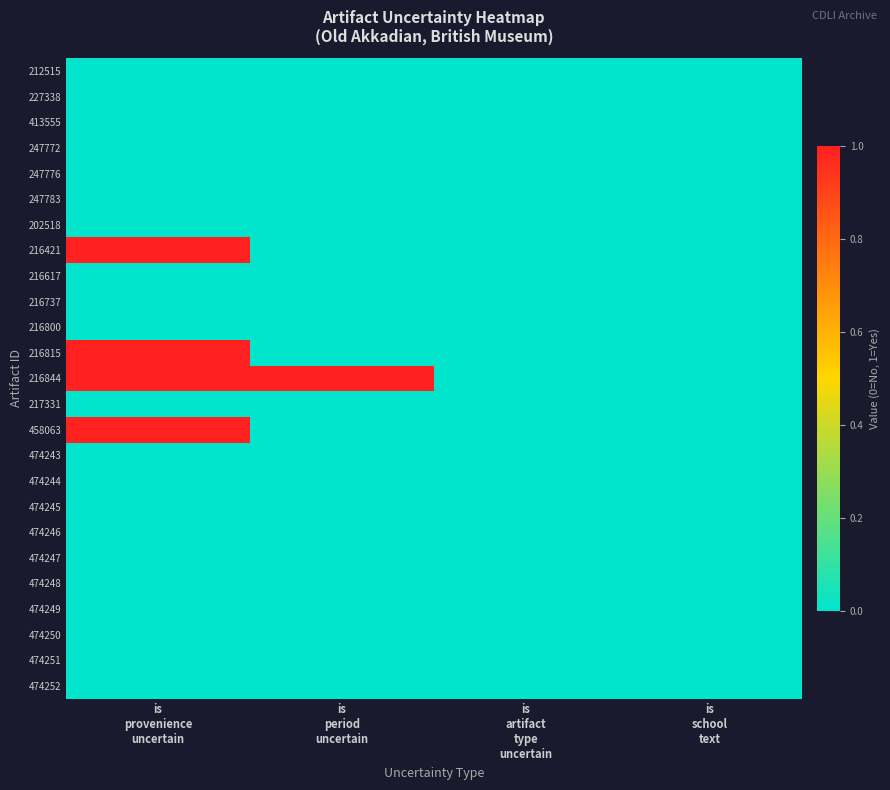

List the series in order of their peak value, highest first.

216421, 216815, 216844, 458063, 212515, 227338, 413555, 247772, 247776, 247783, 202518, 216617, 216737, 216800, 217331, 474243, 474244, 474245, 474246, 474247, 474248, 474249, 474250, 474251, 474252